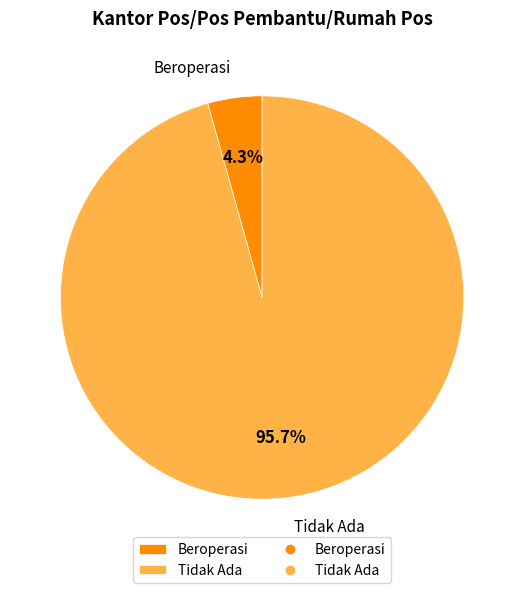

To the nearest percent, what percentage of the pie is Tidak Ada?

96%